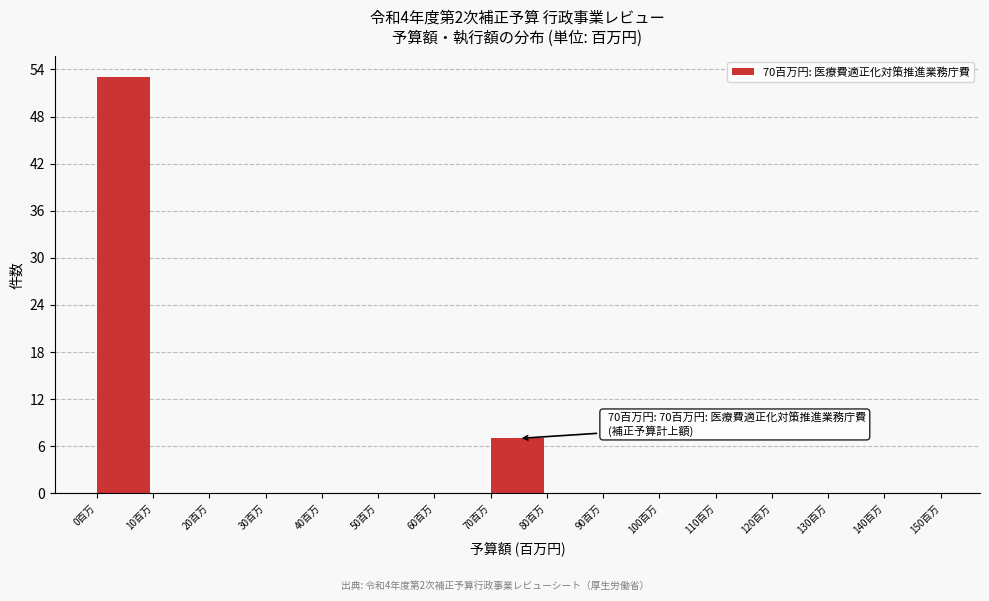

Which range on the x-axis has the tallest bar?

0 to 10